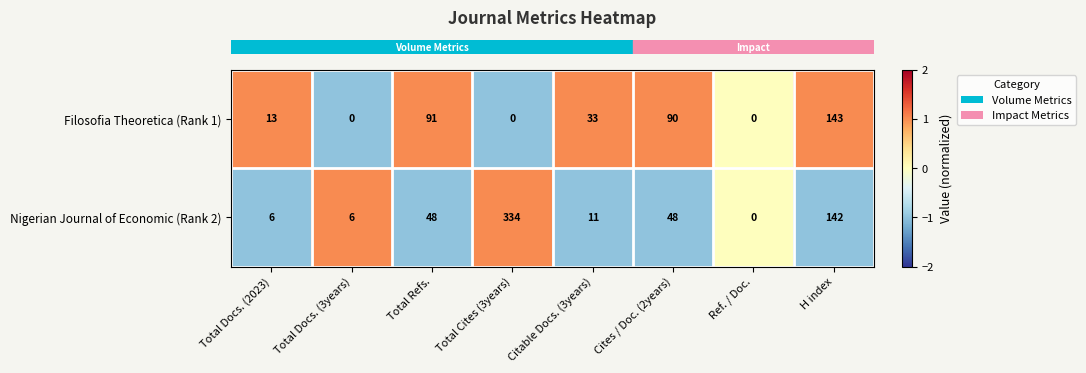

Between Ref. / Doc. and H index, which series saw the biggest shift?

Filosofia Theoretica (Rank 1)